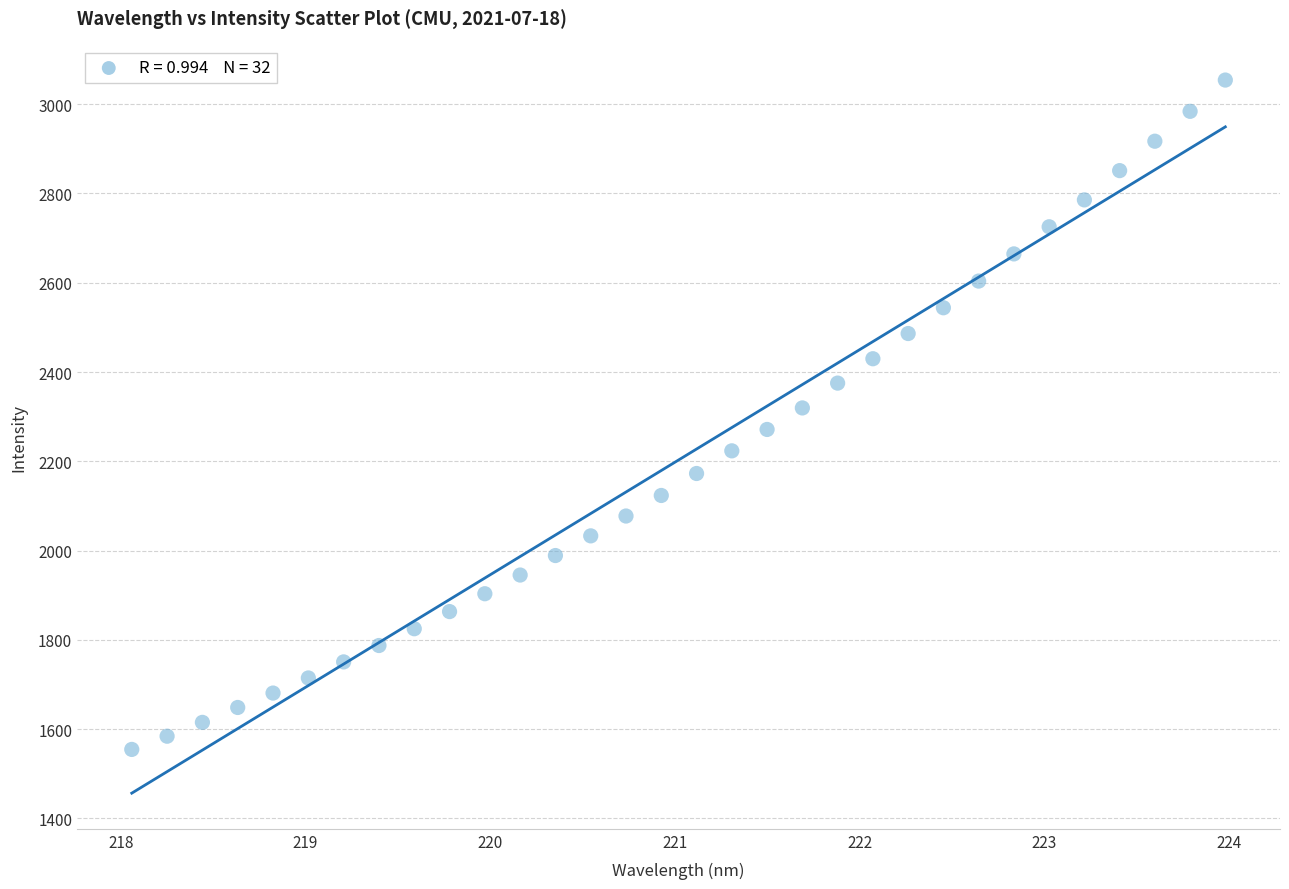

What is the range of Y values (max minus min)?

1499.4